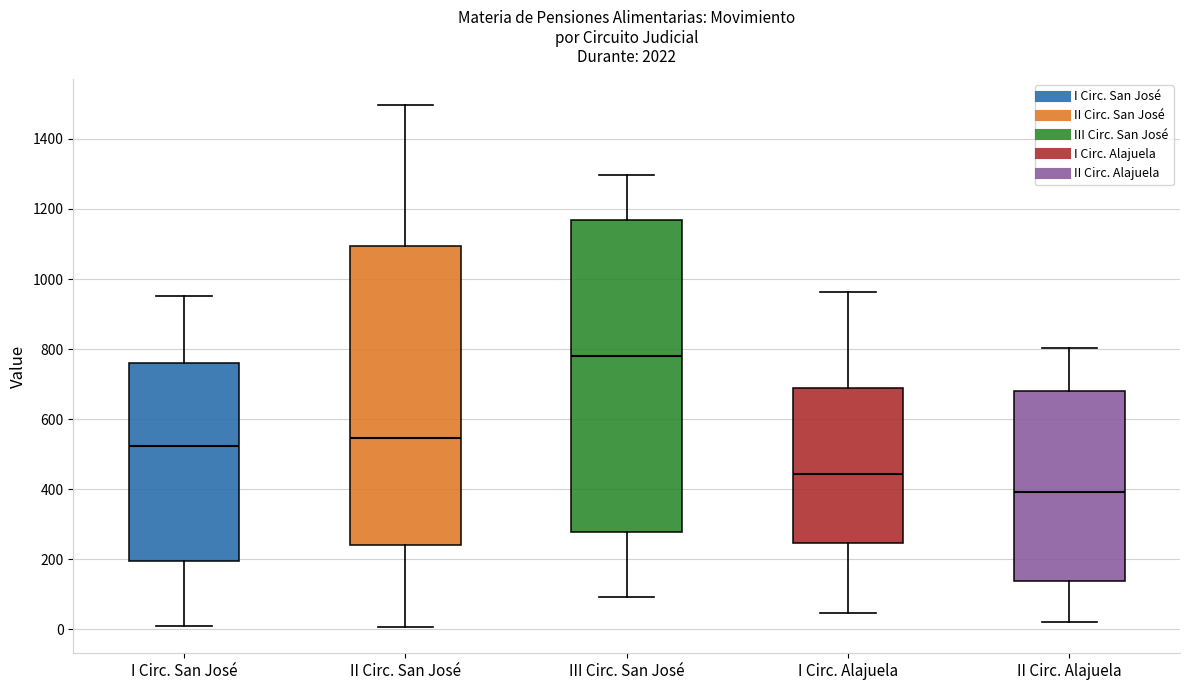

Comparing the boxes themselves (not the whiskers), which one is the tallest?

III Circ. San José